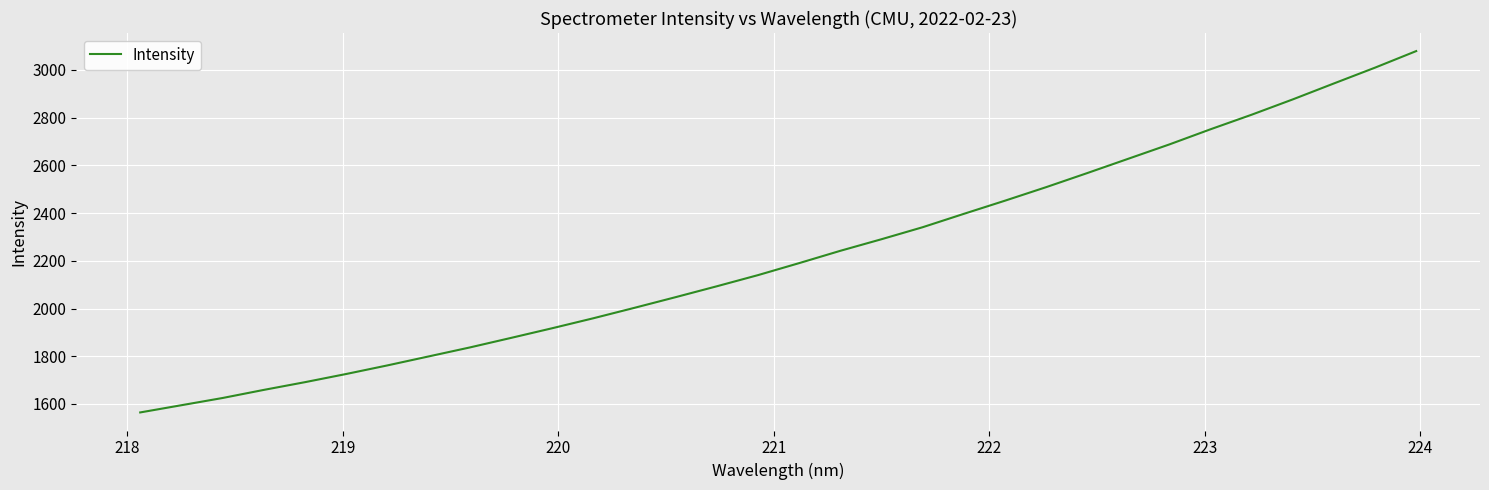

What is the difference between the maximum and minimum values?

1514.7